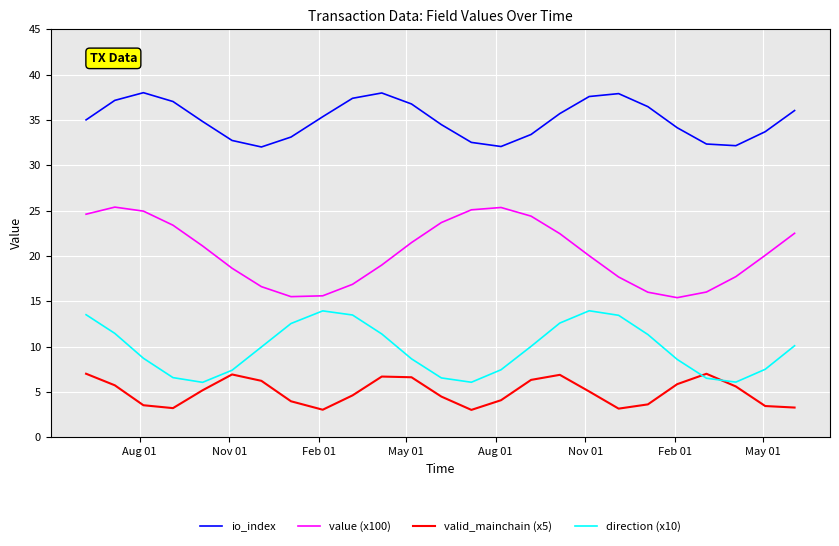

True or false: valid_mainchain (x5) and direction (x10) cross at least once.

True